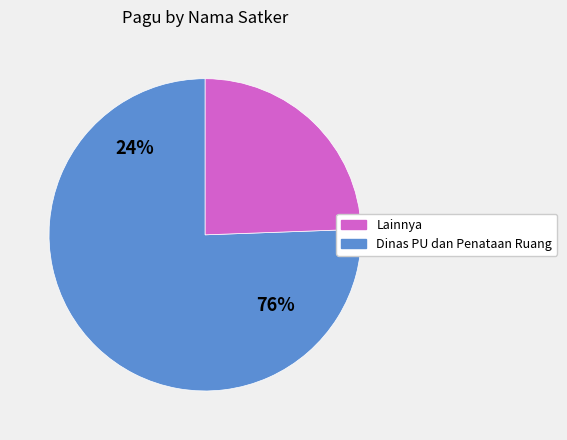

True or false: Badan Pengembangan Sumber Daya Manusia accounts for 15% of the total.

False